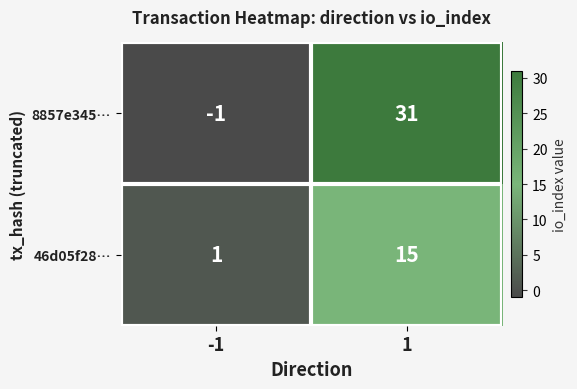

Rank the series by their average value, from lowest to highest.

46d05f28…, 8857e345…